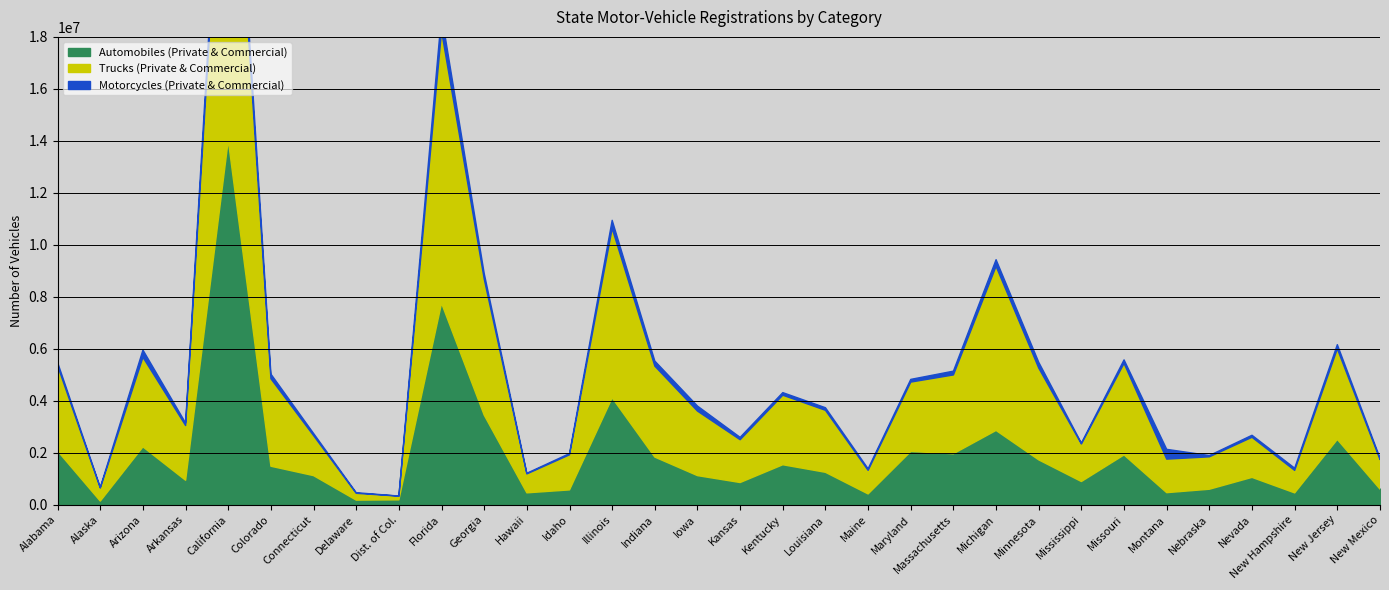

Which category has the highest value in the Trucks (Private & Commercial) series?

California